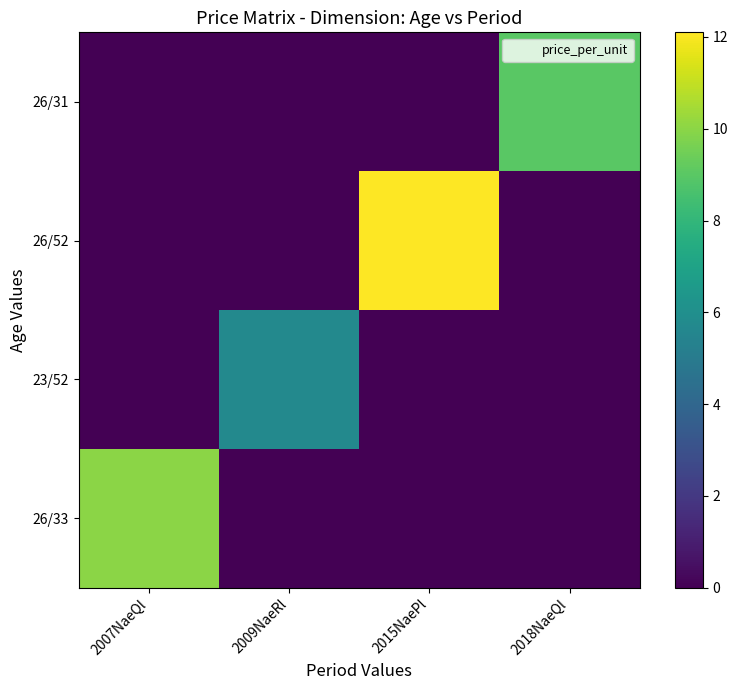

Rank the series at 2009NaeRl from highest to lowest value.

23/52, 26/31, 26/52, 26/33